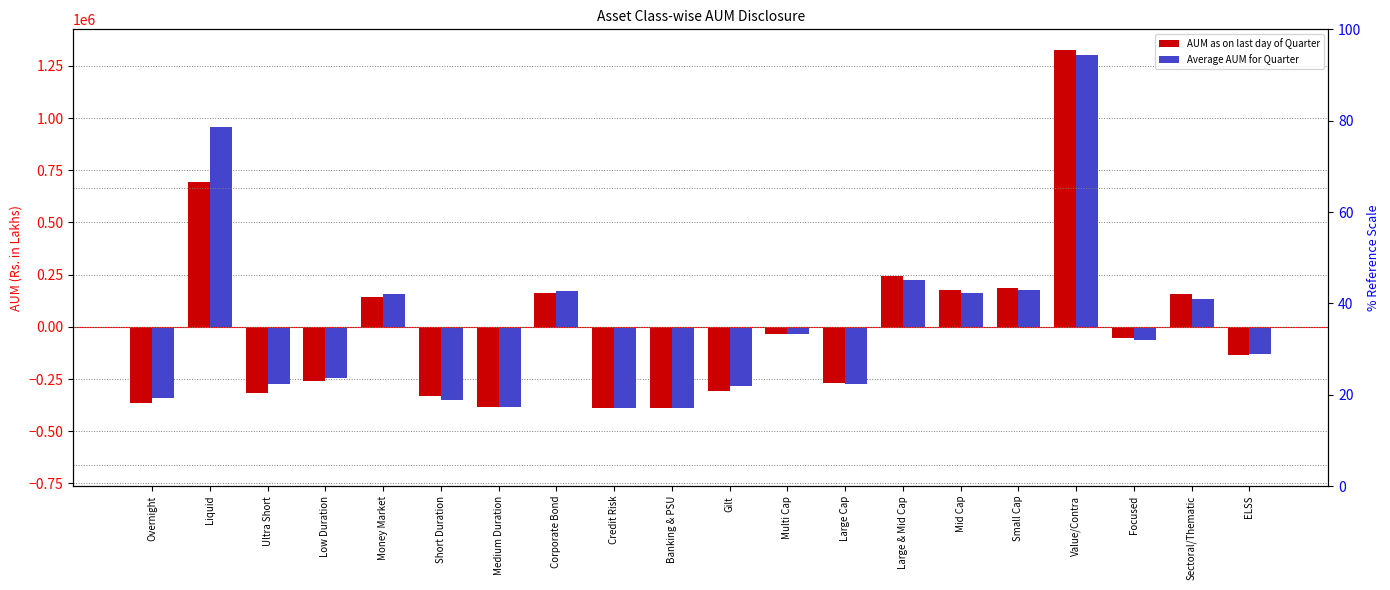

What is the average value of the Average AUM for Quarter series?

6799.2